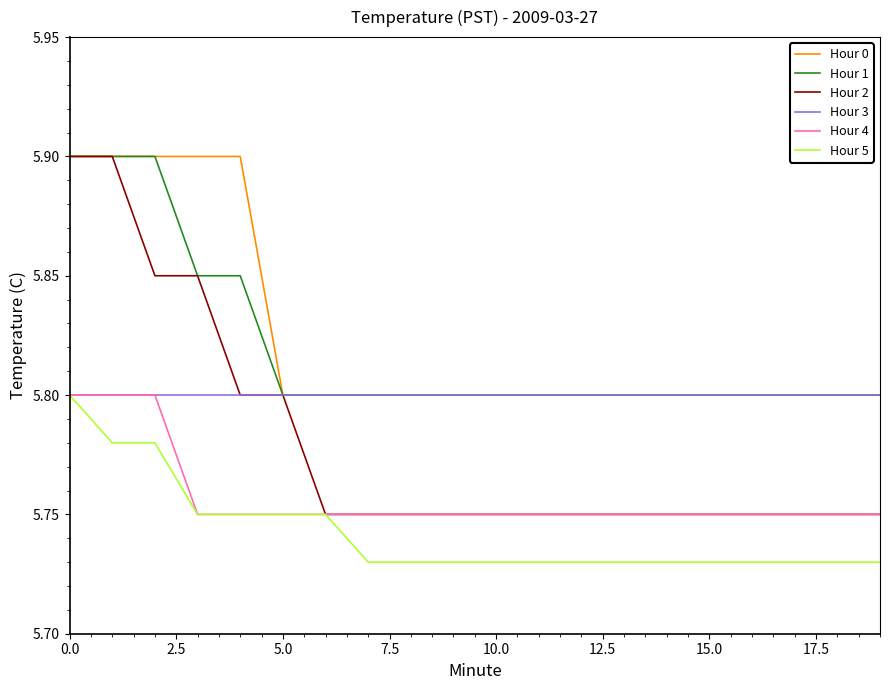

Which series has the largest range (max minus min)?

Hour 2